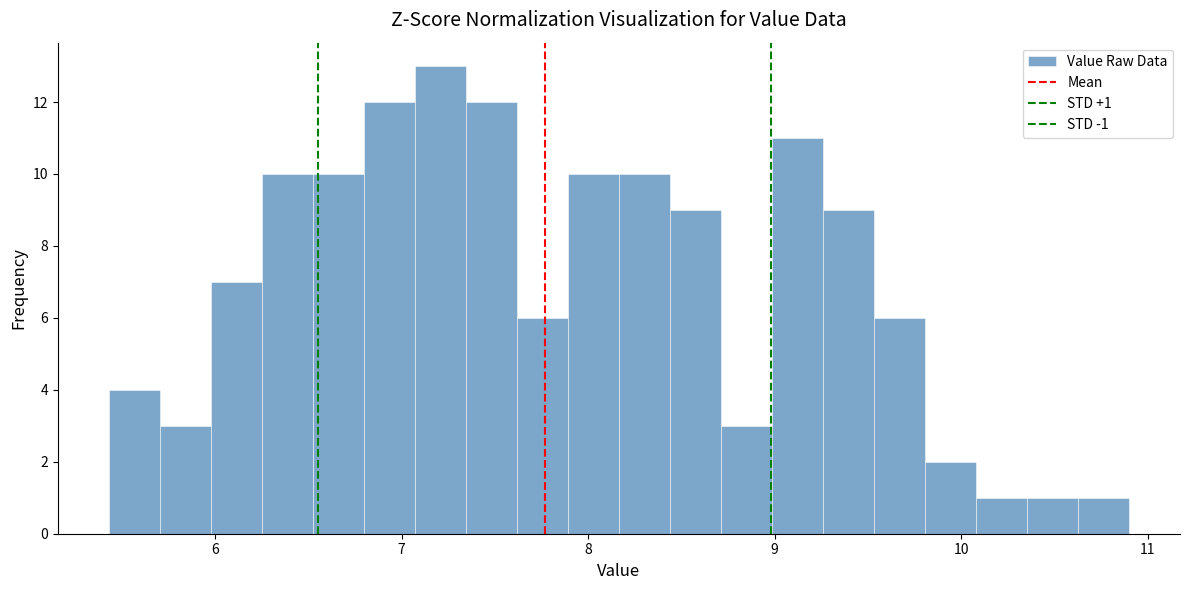

Around what value on the x-axis is the tallest bar? Give the approximate position of its centre, as read against the axis.

7.2